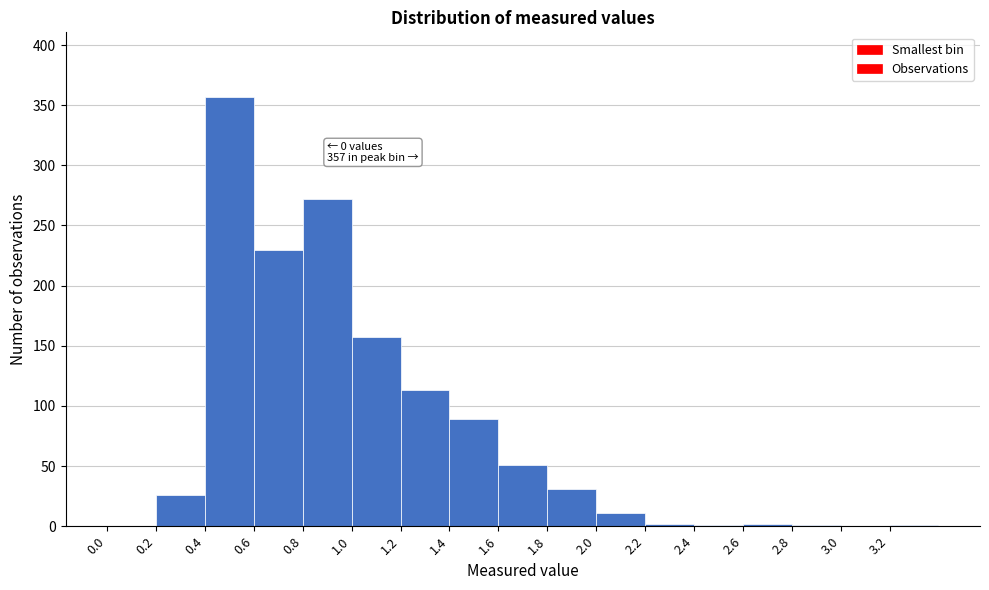

Over which range of the x-axis is the bar tallest?

0.4 to 0.6